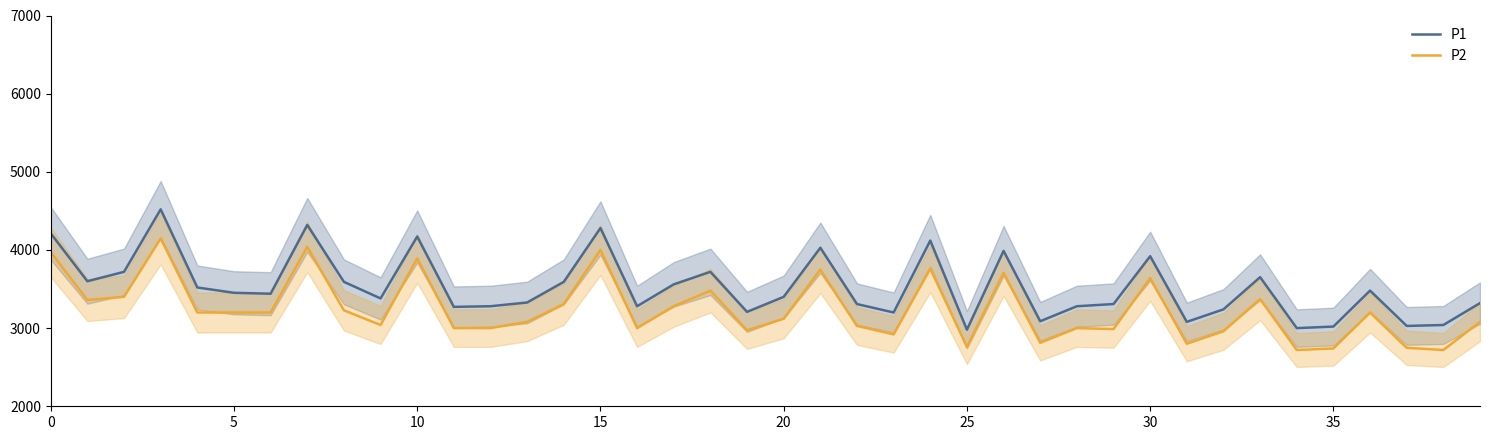

True or false: P2 and P1 cross at least once.

False